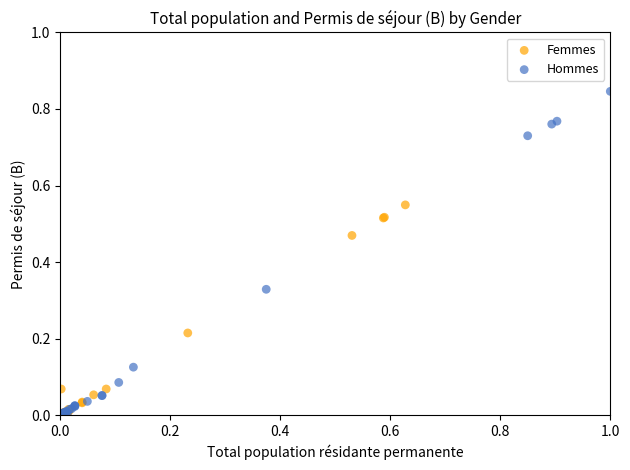

Which series contains the highest Y value?

Hommes